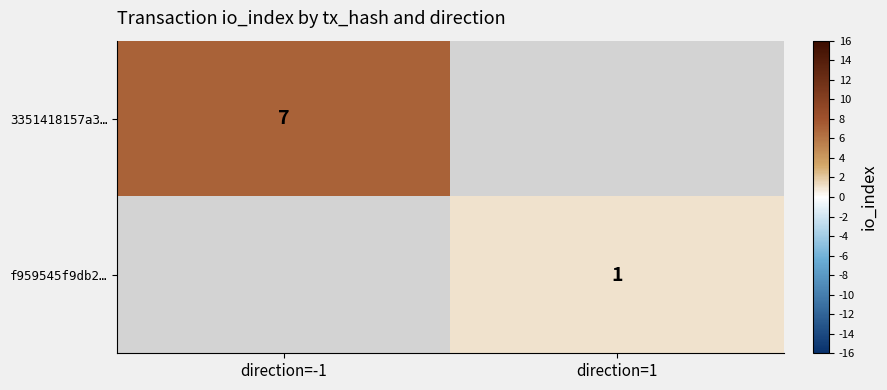

True or false: 3351418157a3… has a value of 2 at direction=-1.

False